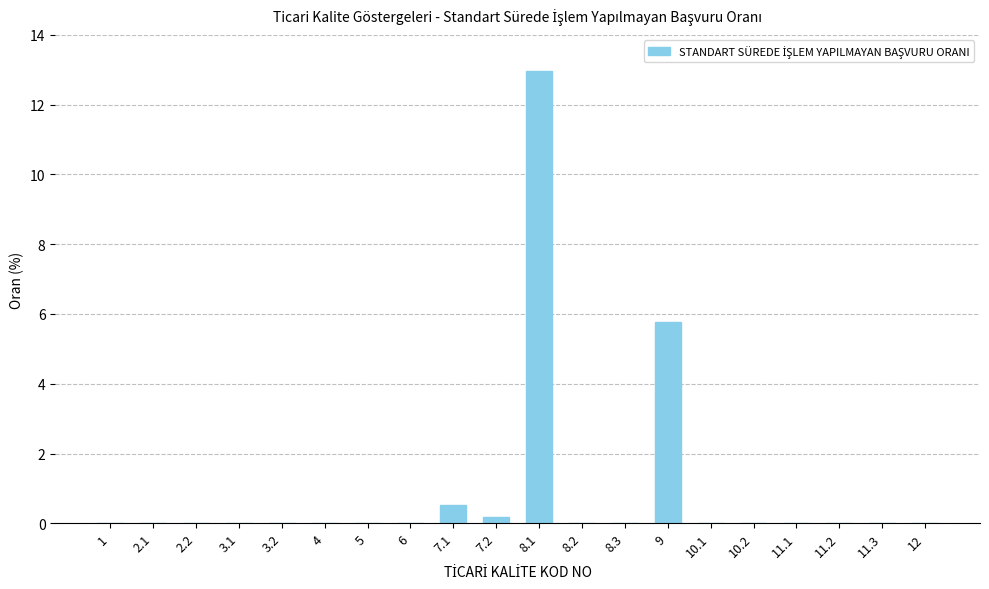

What is the approximate value at 8.1?

13.0